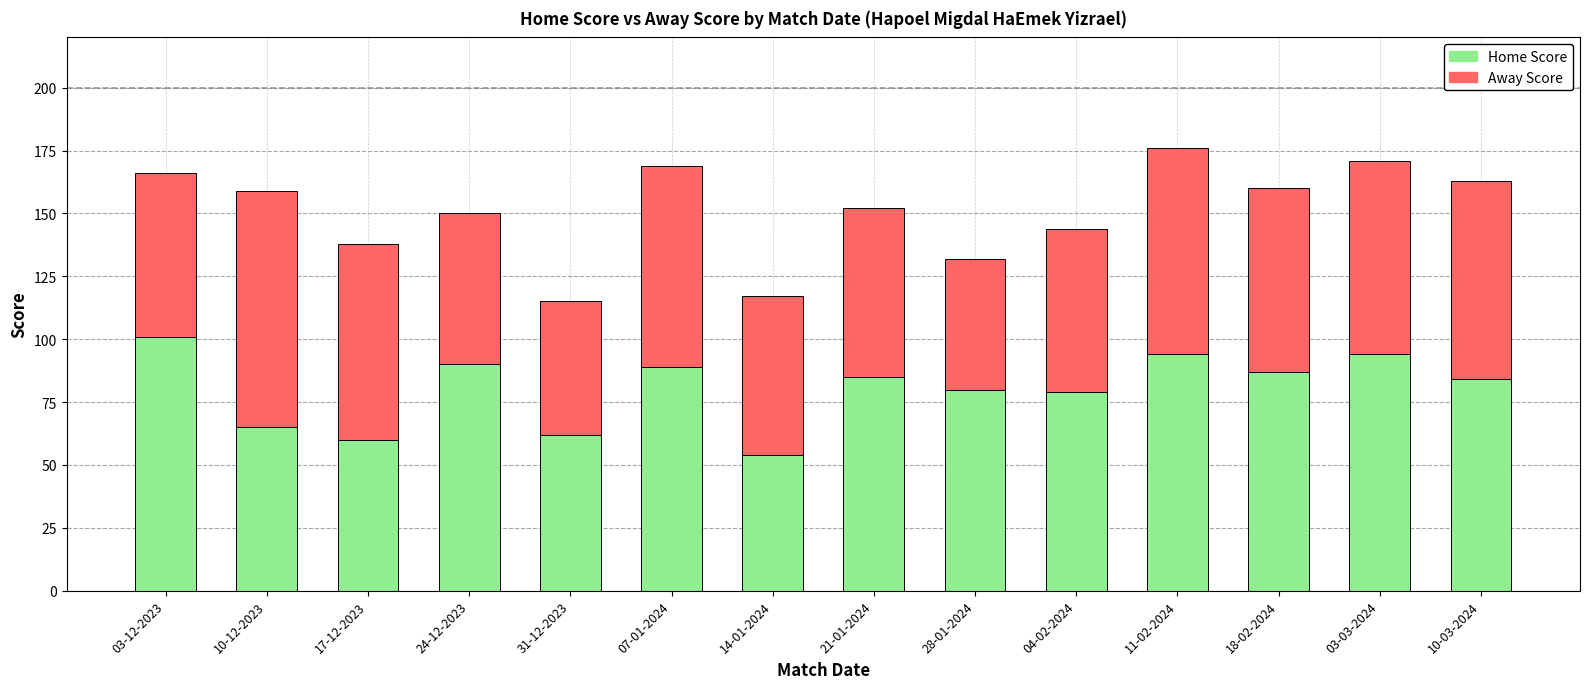

Does the chart contain any negative values?

No